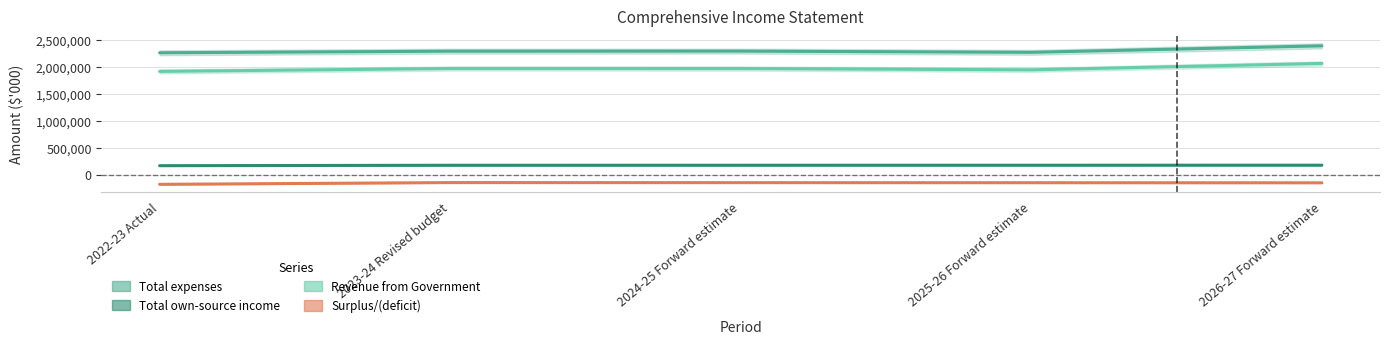

What is the label of the 4th point from the right?

2023-24 Revised budget